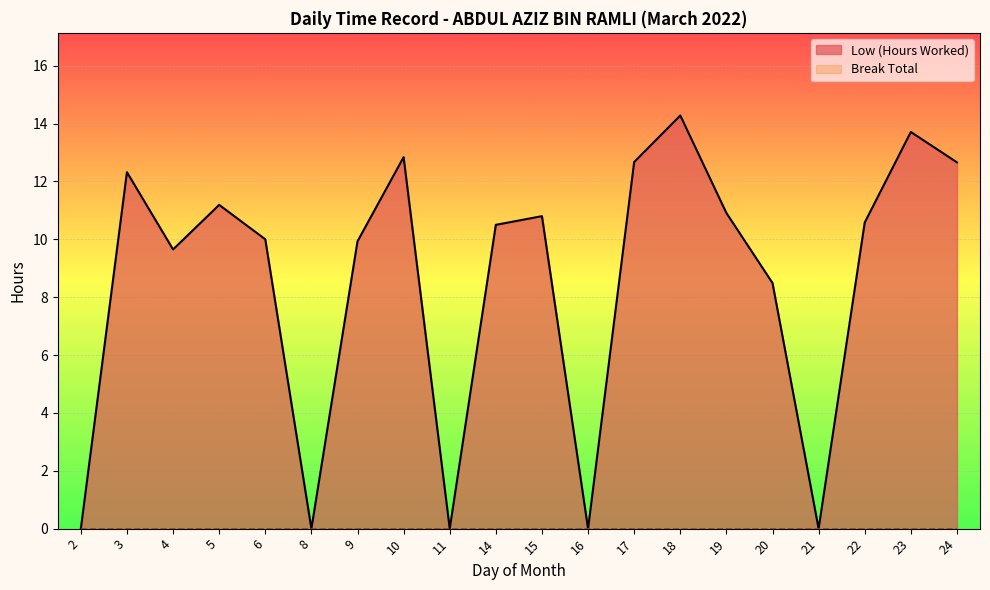

List the labels in order of value, largest first.

18, 23, 10, 17, 24, 3, 5, 19, 15, 22, 14, 6, 9, 4, 20, 2, 8, 11, 16, 21